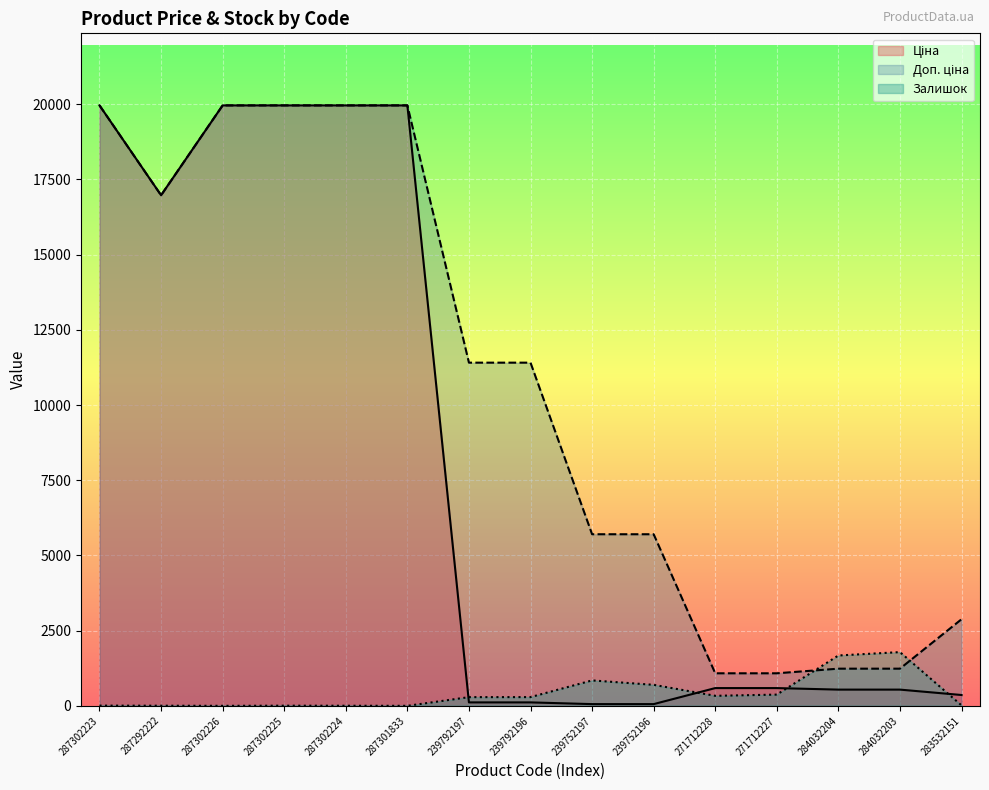

What is the spread (max minus min) of values at 287302224?

19961.2